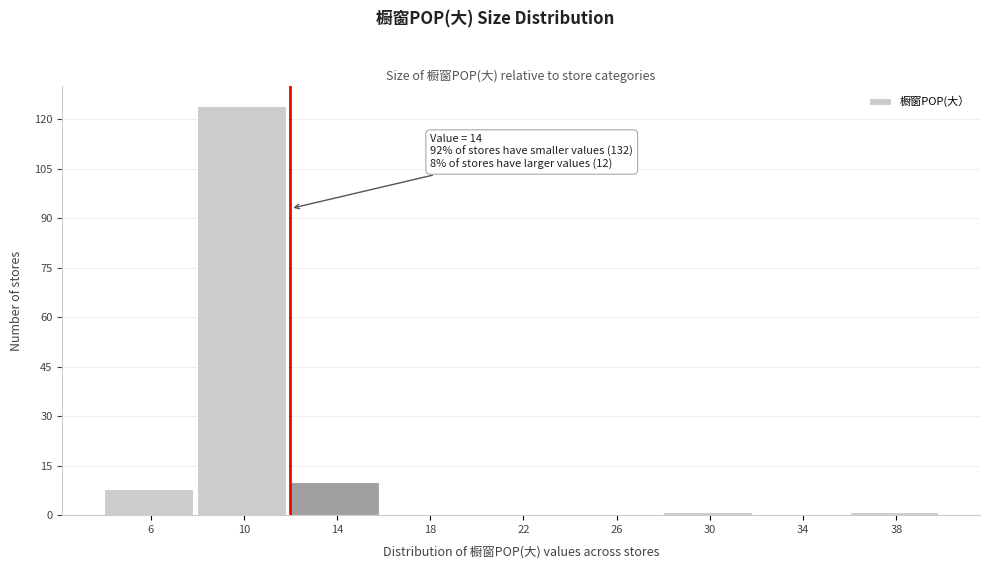

Reading right to left, list all the values displayed in this chart.

38=1	34=0	30=1	26=0	22=0	18=0	14=10	10=124	6=8